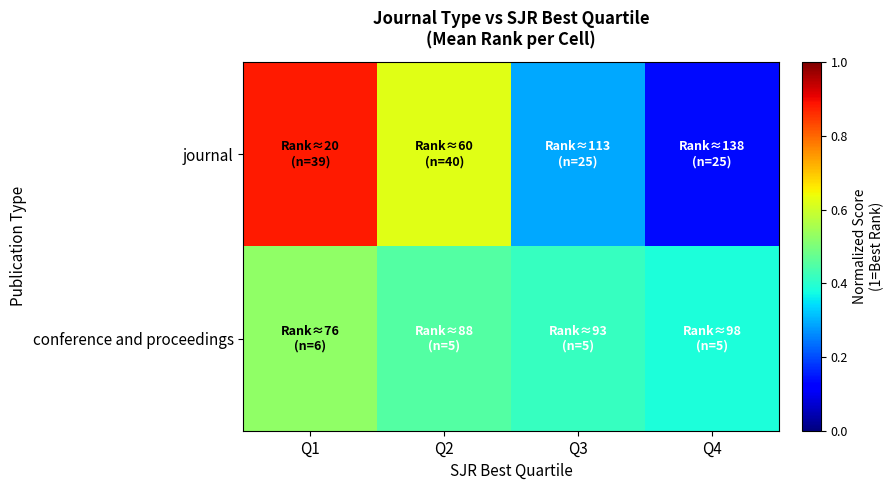

Reading left to right, extract all data points from this chart.

journal: Q1=0.9	Q2=0.6	Q3=0.3	Q4=0.1
conference and proceedings: Q1=0.5	Q2=0.4	Q3=0.4	Q4=0.4